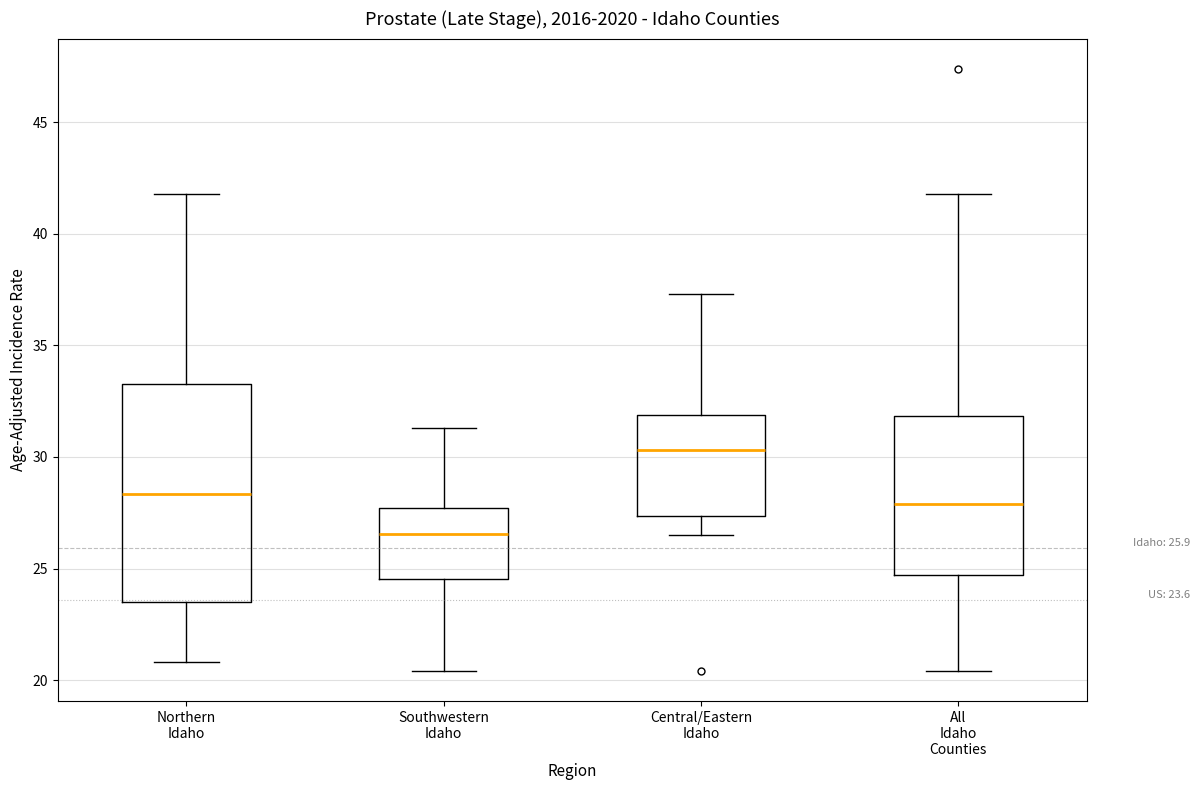

Which box is the tallest, from its lower edge to its upper edge?

Northern Idaho